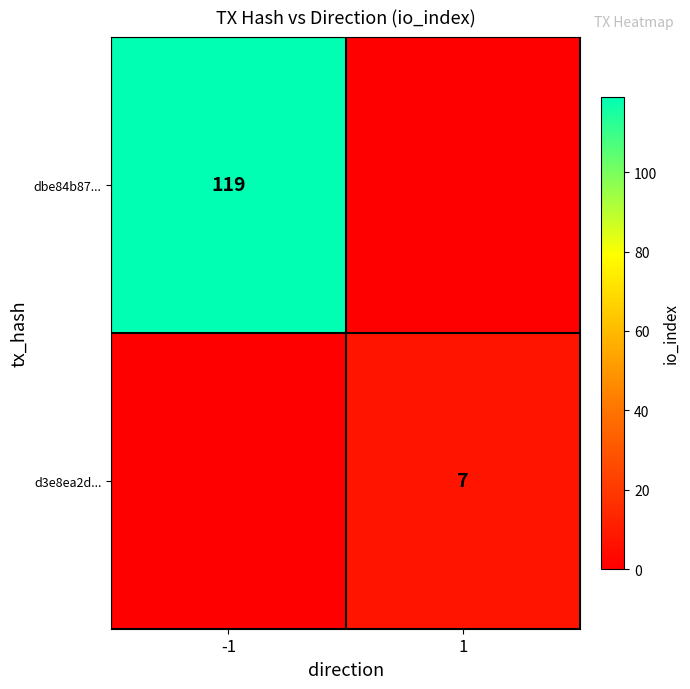

Is the value of dbe84b87... at -1 greater than the value of d3e8ea2d... at 1?

Yes